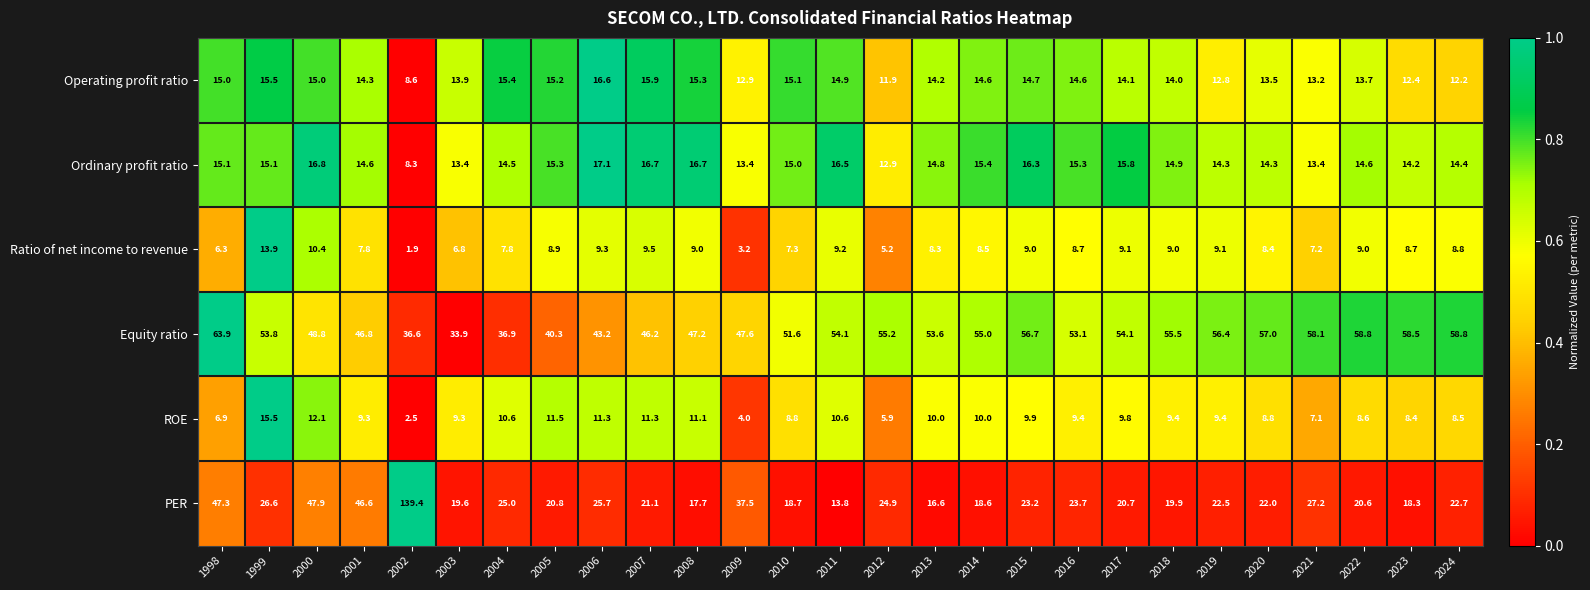

At 2018, list the series in order from smallest to largest.

Ratio of net income to revenue, ROE, Operating profit ratio, Ordinary profit ratio, PER, Equity ratio